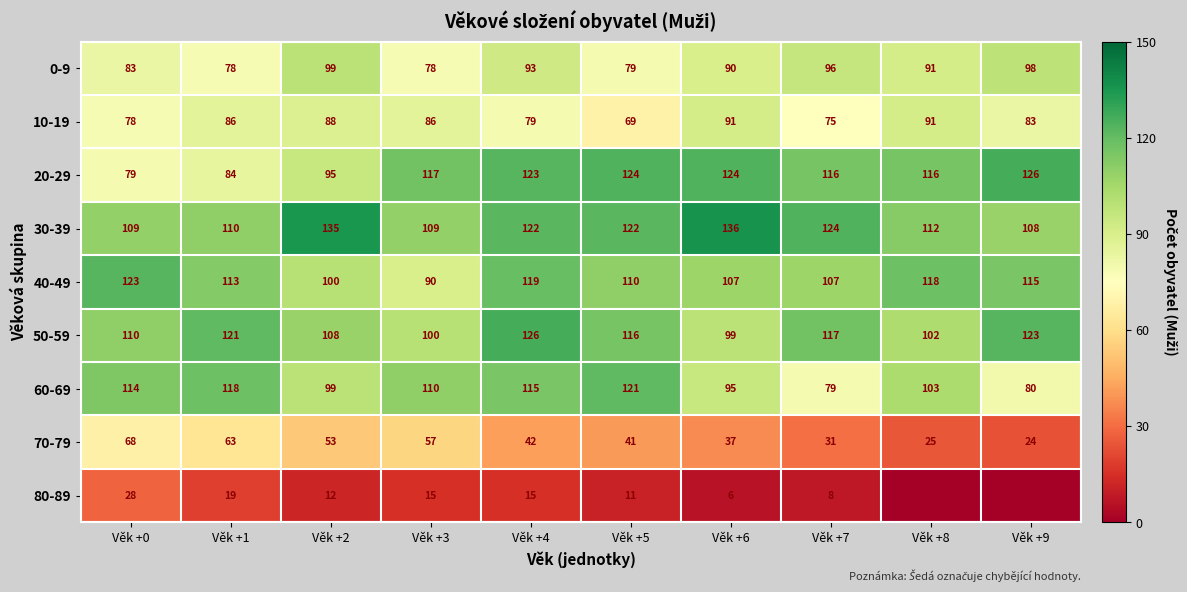

The 60-69 series shows 122 at Věk +9. True or false?

False